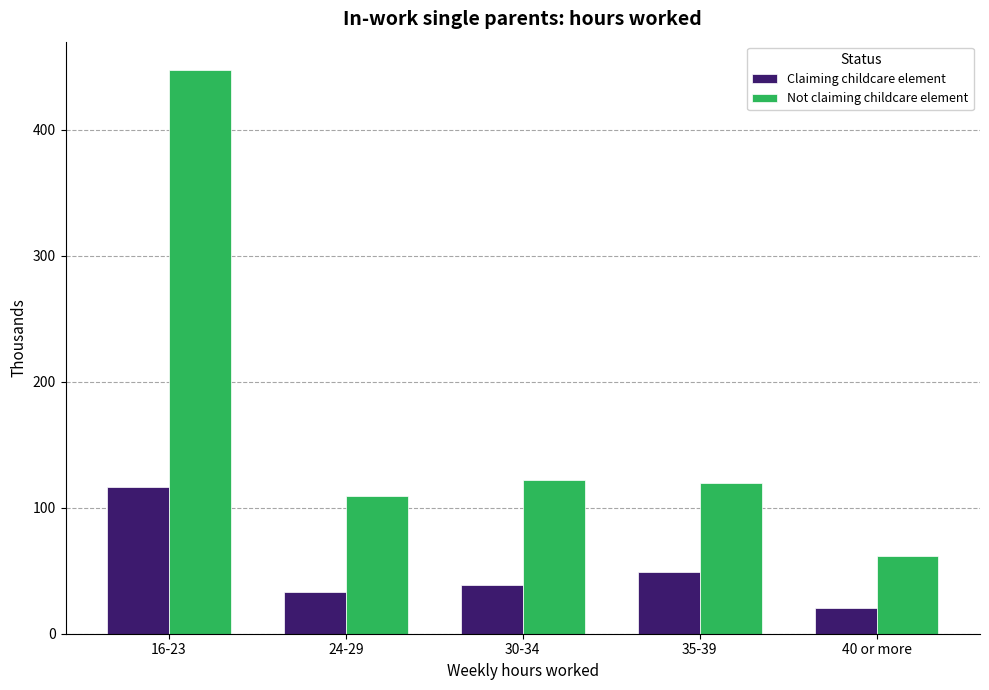

What is the minimum value shown in the chart?

20.1